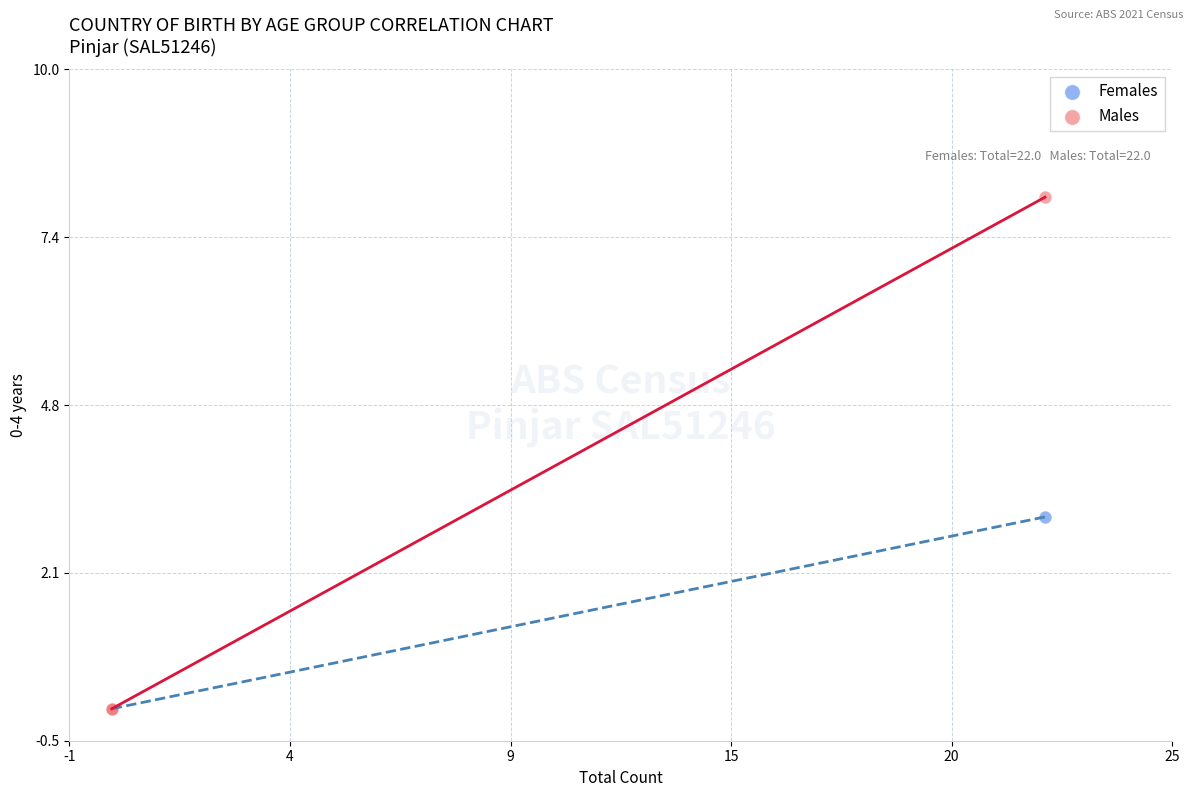

Which series contains the highest Y value?

Males